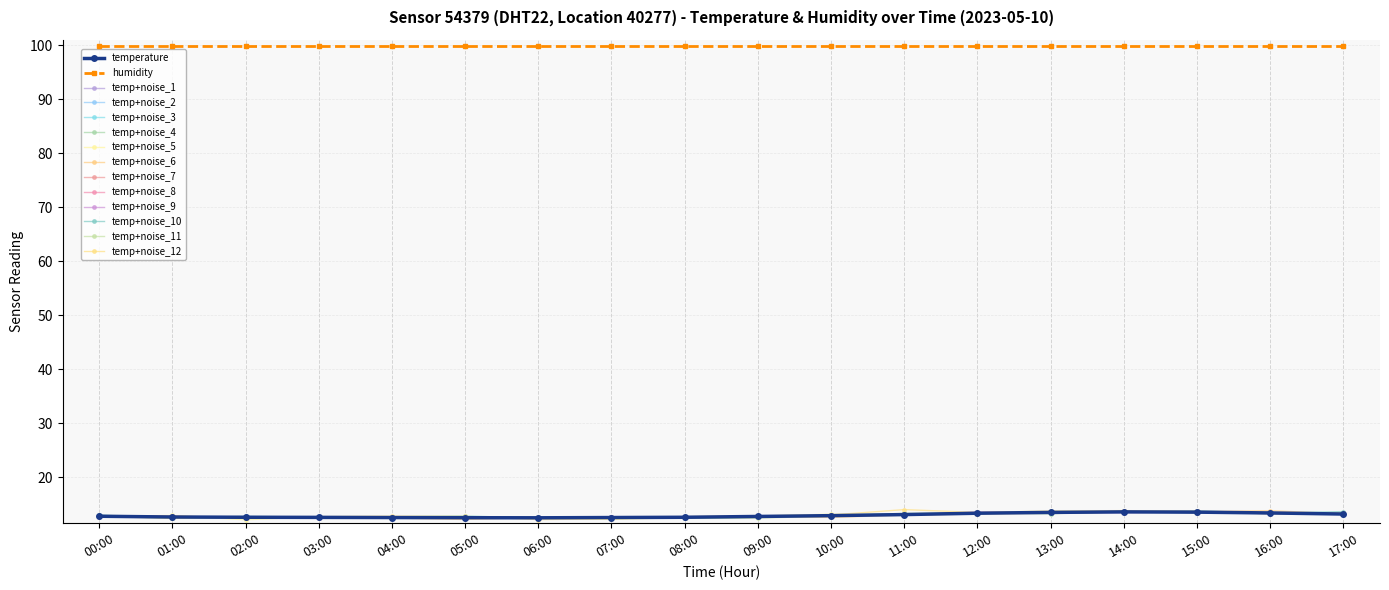

What is the label of the 10th point from the left?

09:00